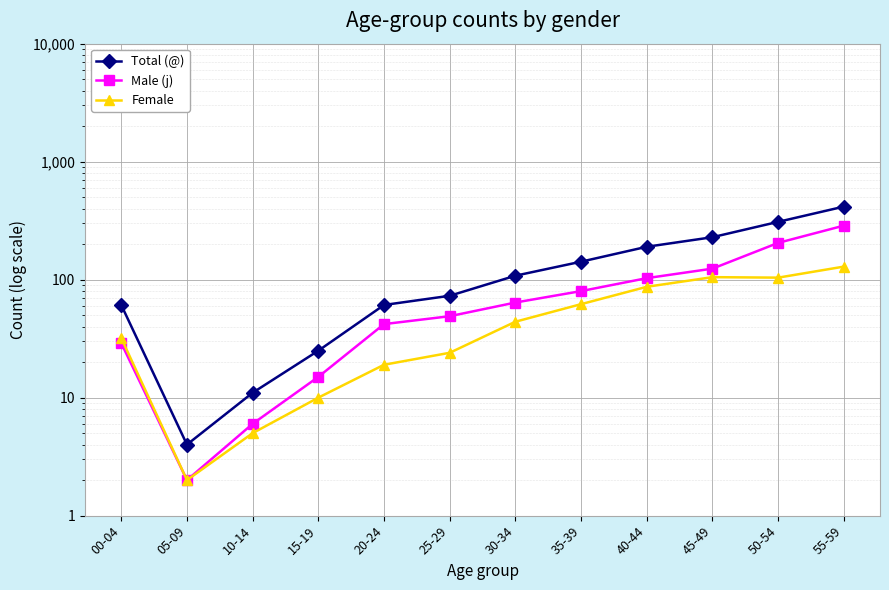

How many lines are shown in the chart?

3